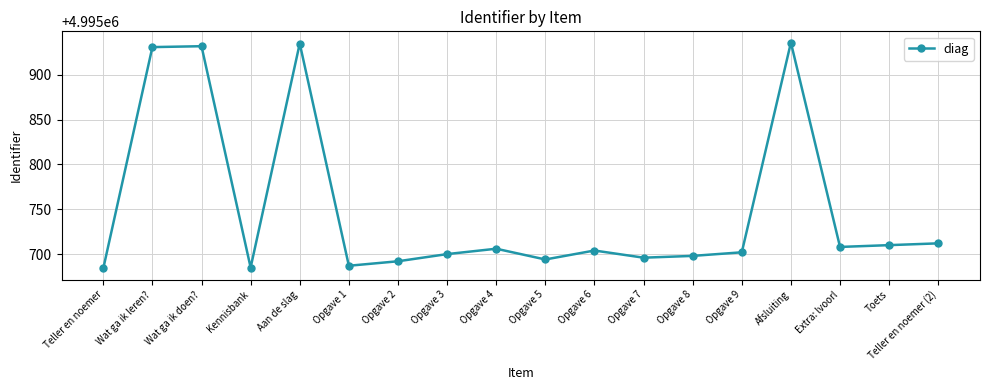

What position from the right is Opgave 9?

5